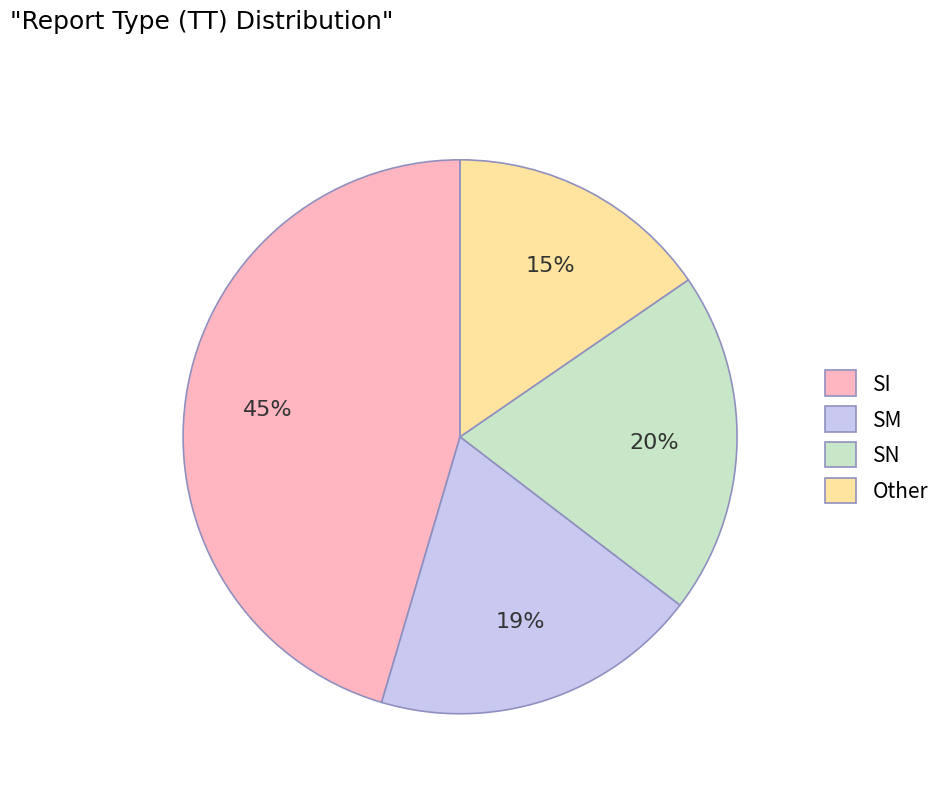

How many slices are in this pie chart?

4